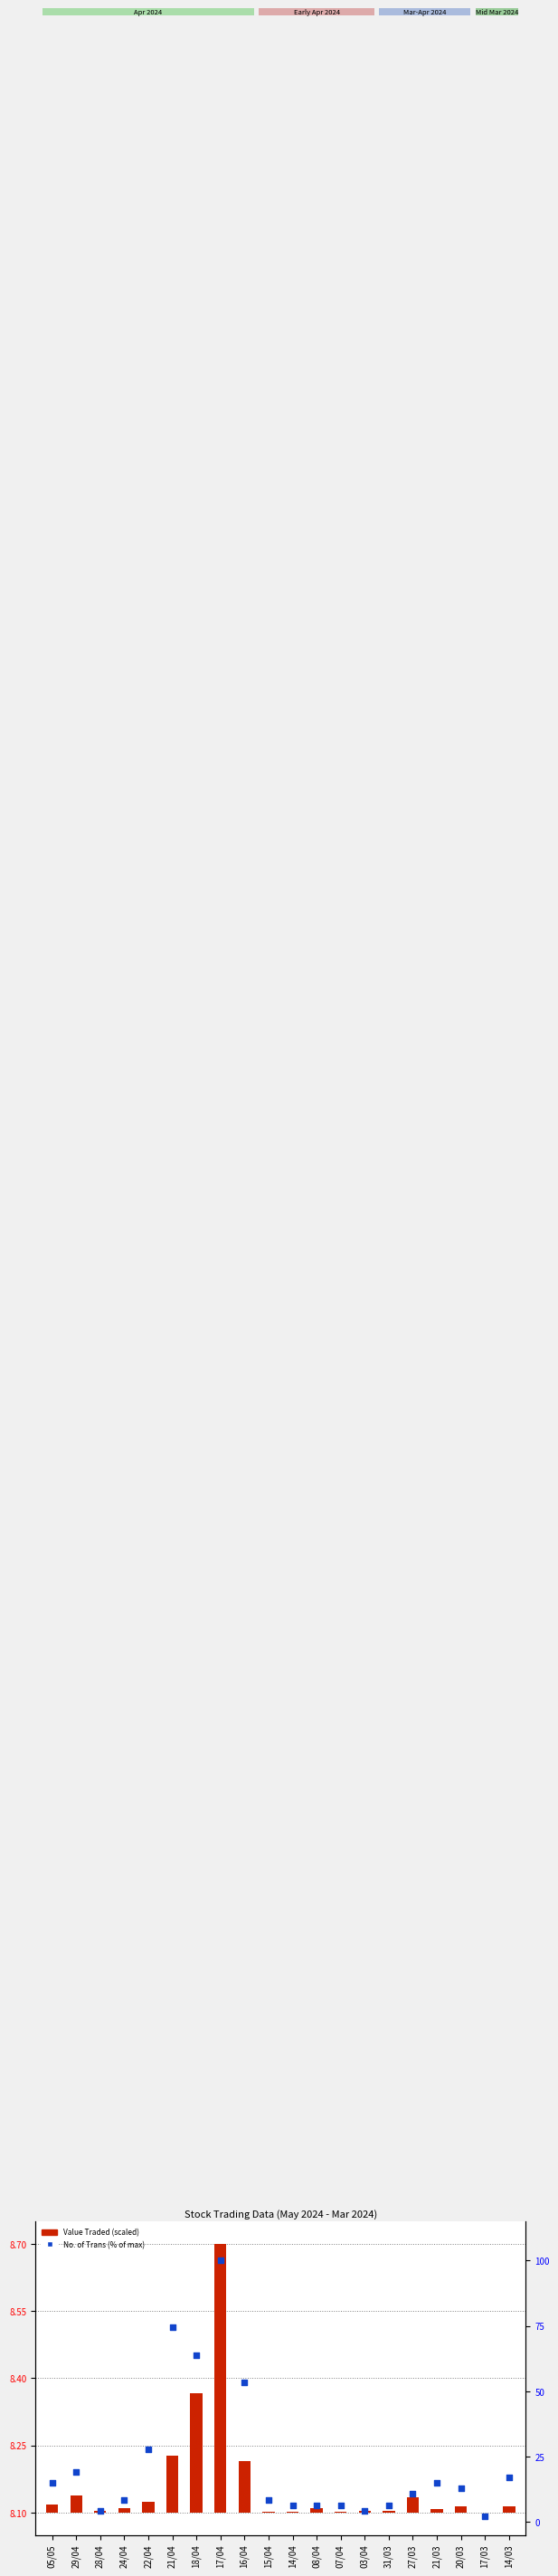

At which category is the sum across all series the highest?

17/04